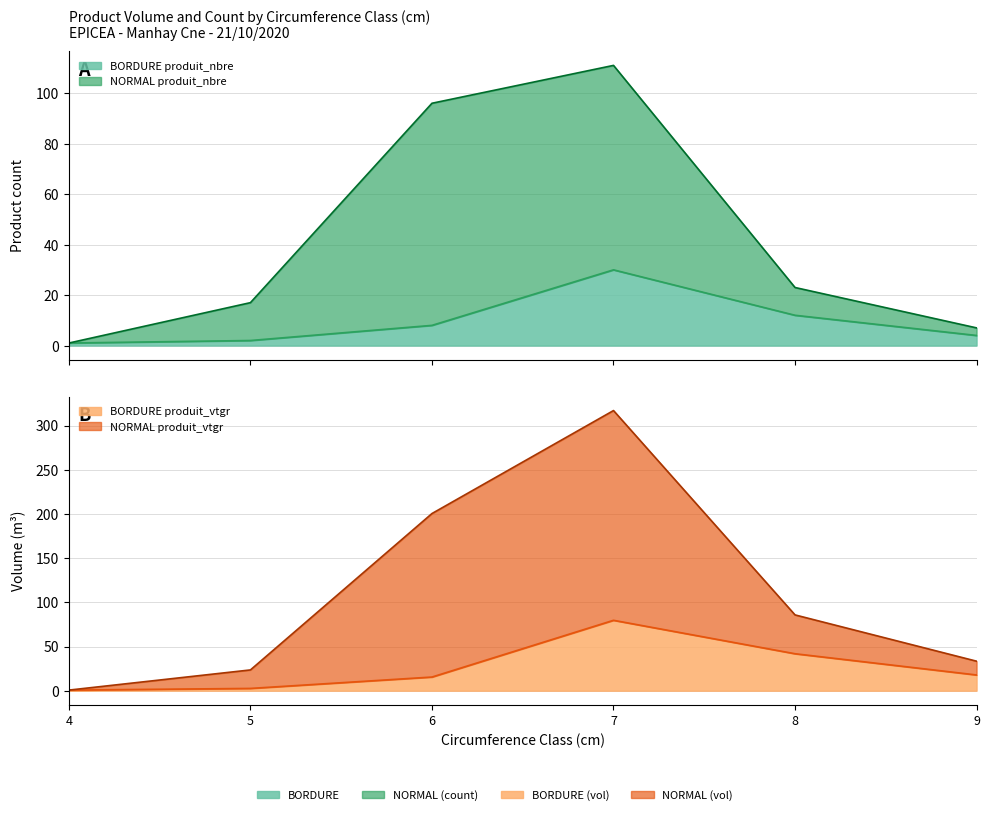

Which series has the largest range (max minus min)?

NORMAL produit_vtgr